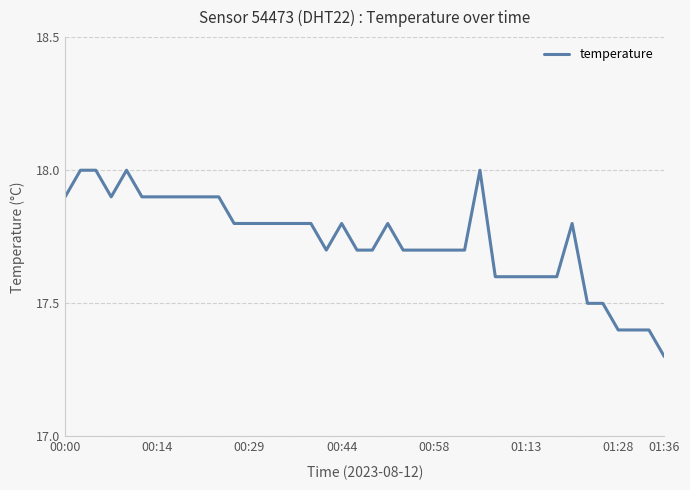

What is the greatest value displayed?

18.0